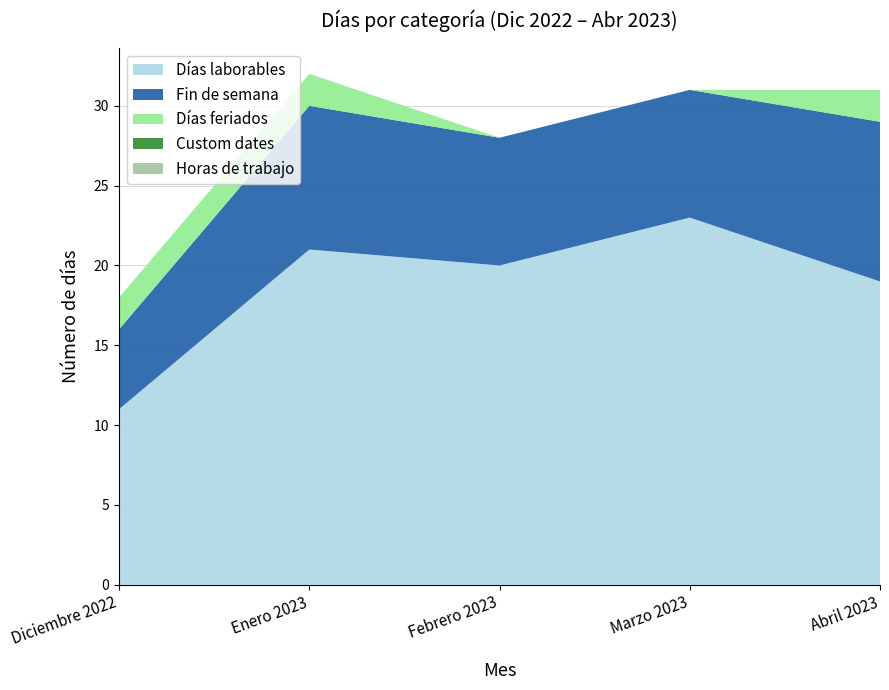

At which category does the chart reach its minimum across all series?

Febrero 2023